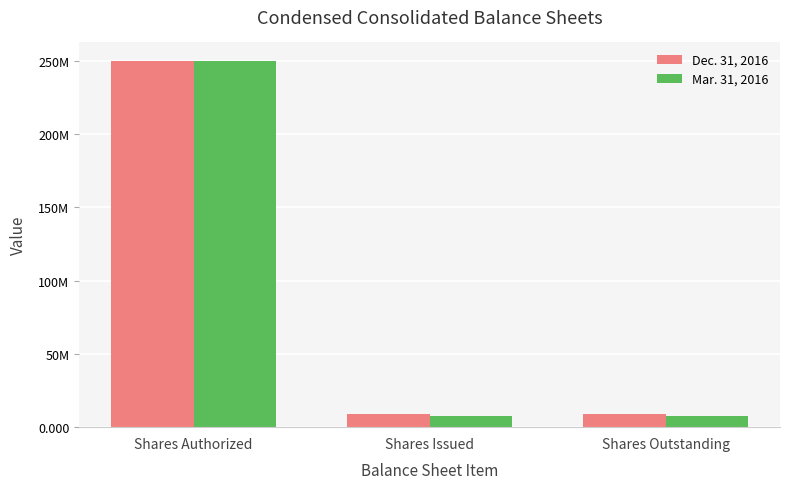

Is the value of Dec. 31, 2016 at Shares Authorized greater than the value of Mar. 31, 2016 at Shares Issued?

Yes